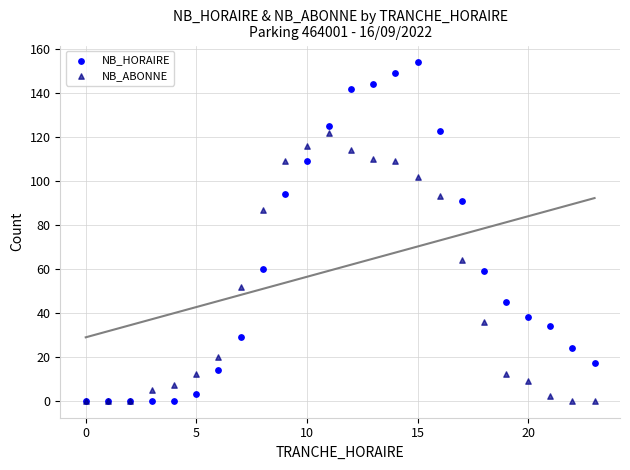

In the NB_HORAIRE series, what Y value is closest to 77?

91